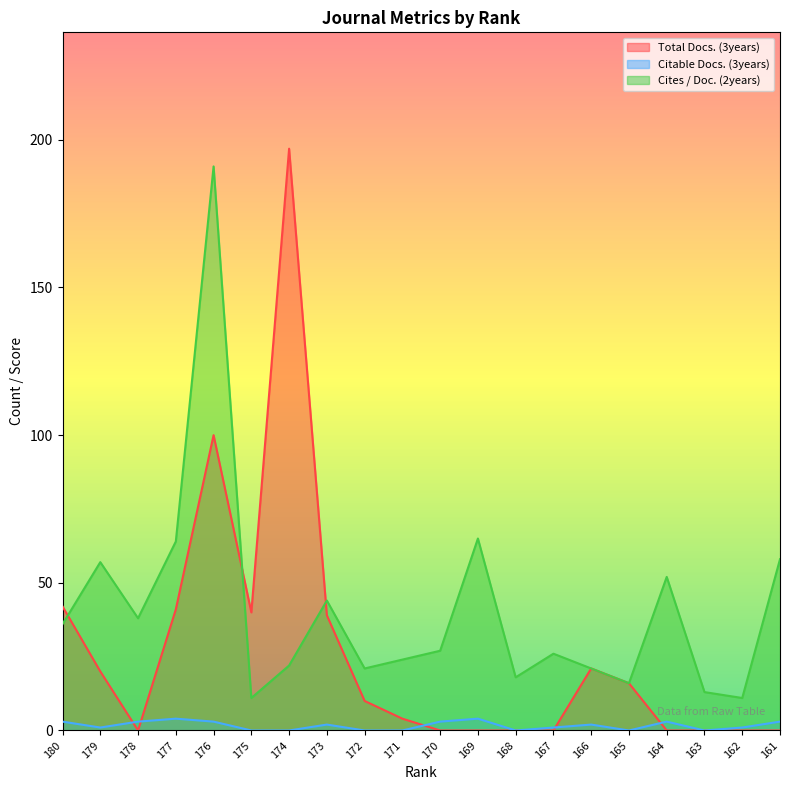

Reading left to right, extract all data points from this chart.

Total Docs. (3years): 42	20	0	41	100	40	197	39	10	4	0	0	0	0	21	16	0	0	0	0
Citable Docs. (3years): 3	1	3	4	3	0	0	2	0	0	3	4	0	1	2	0	3	0	1	3
Cites / Doc. (2years): 36	57	38	64	191	11	22	44	21	24	27	65	18	26	21	16	52	13	11	58